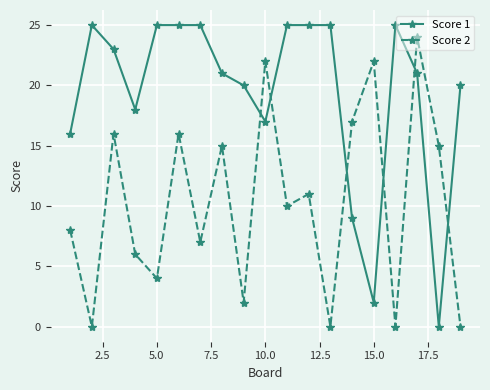

How many intersections are there between Score 2 and Score 1?

6